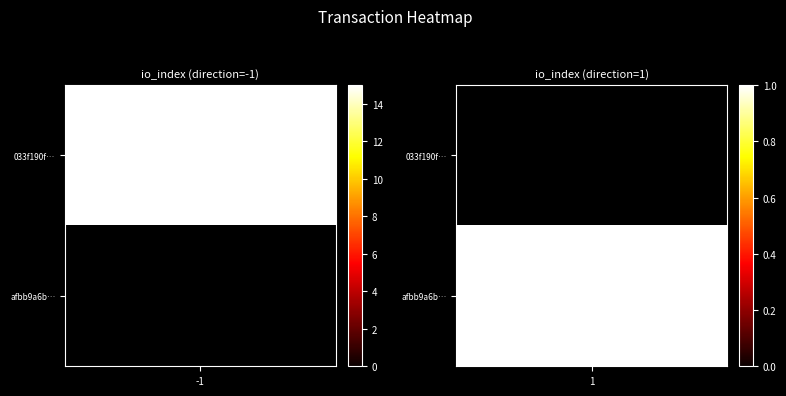

Between io_index and direction, which is larger?

io_index